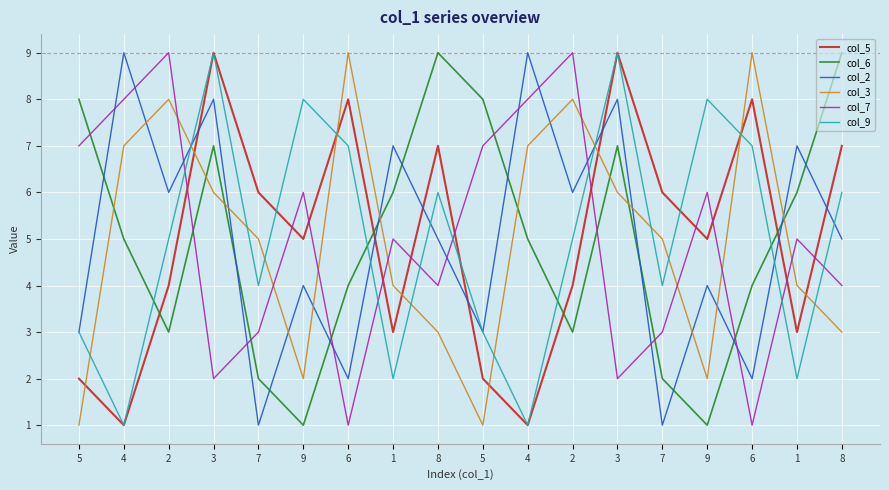

Does the chart display data point markers on the line(s)?

No